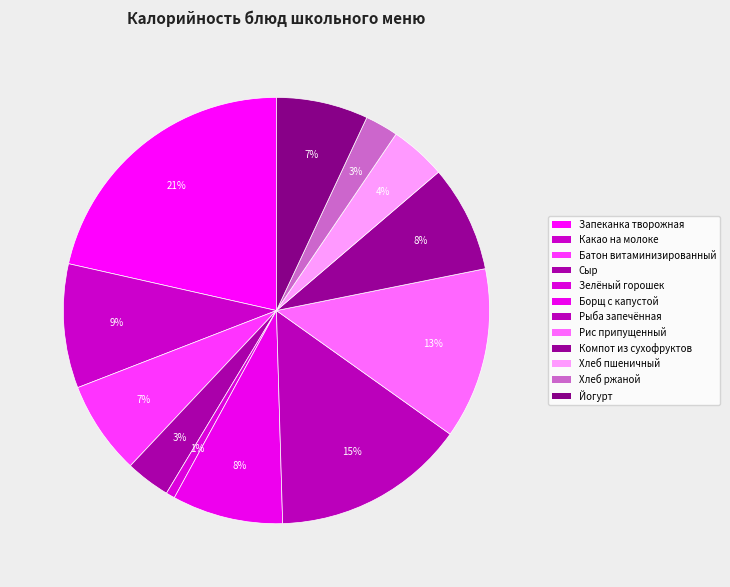

How many segments does this pie chart have?

12